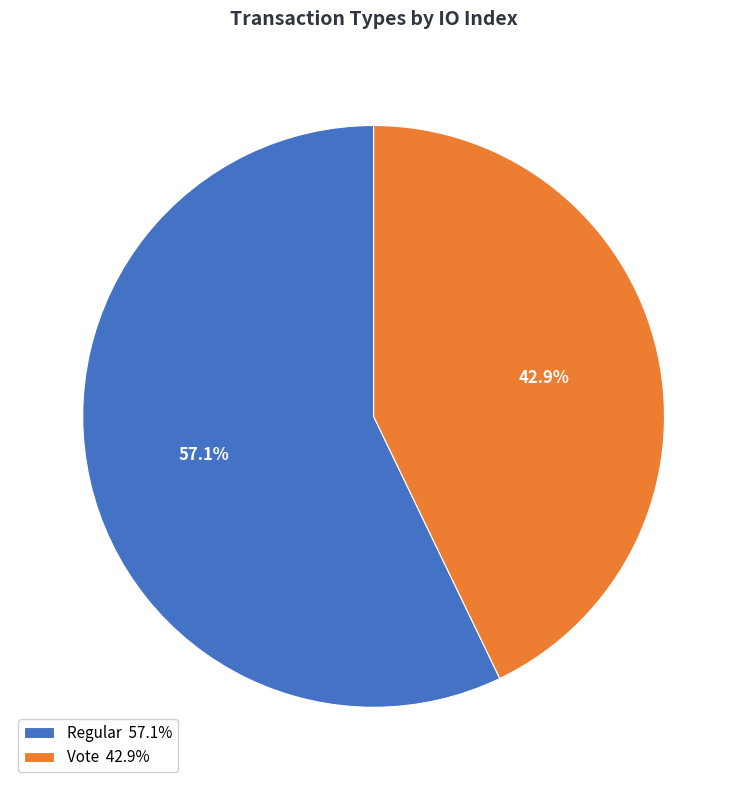

Rank the categories by value from lowest to highest.

Vote, Regular